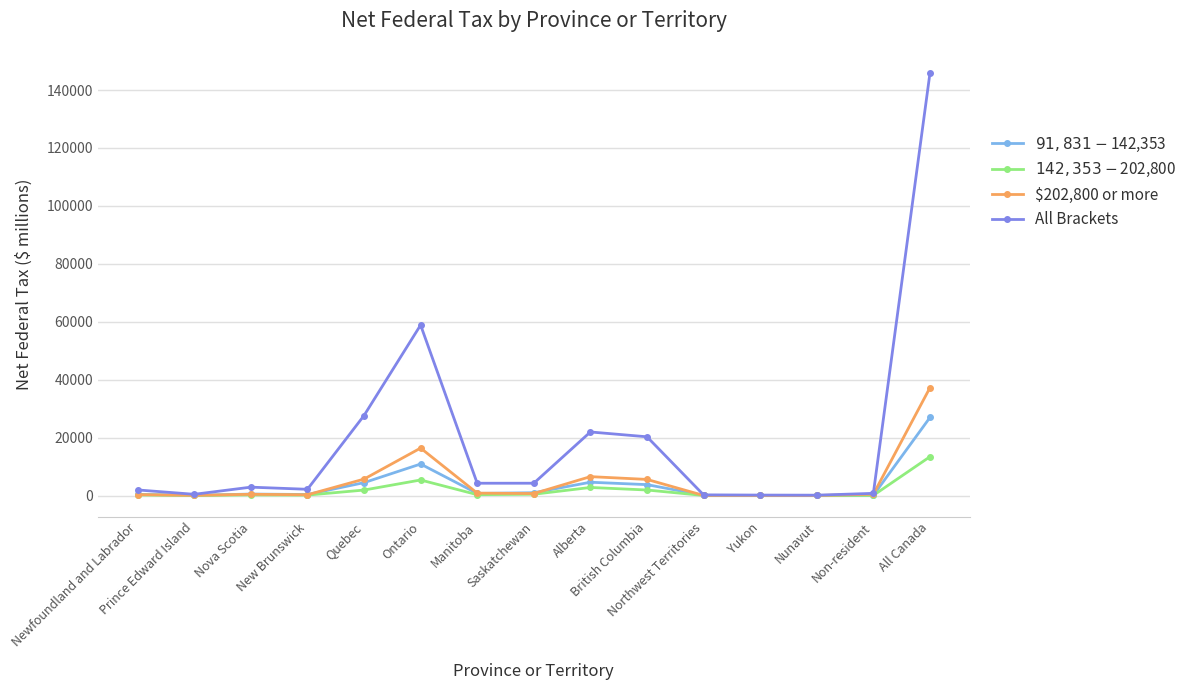

True or false: All Brackets has a value of 145833 at All Canada.

True